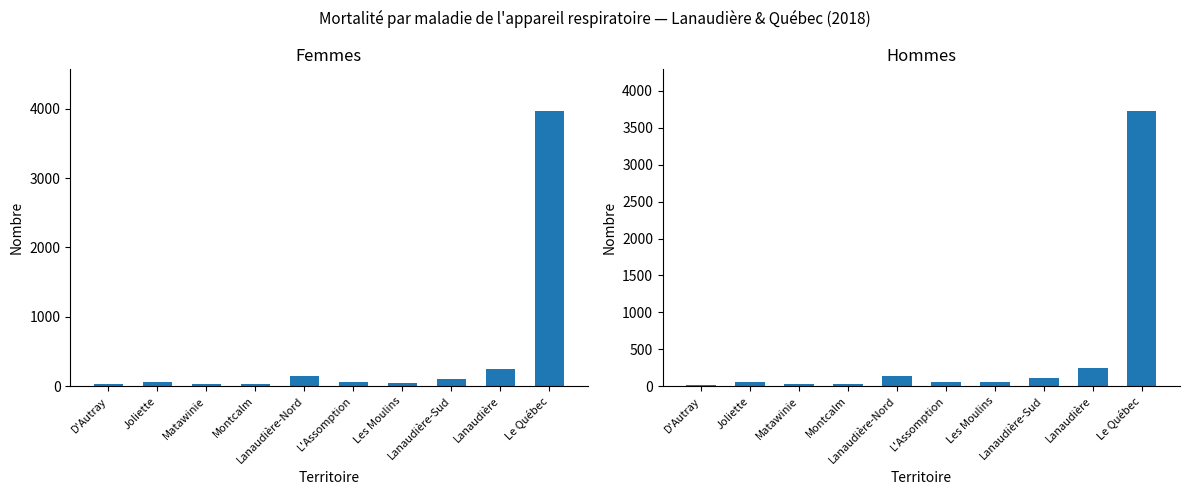

Is the value of Hommes at Lanaudière greater than the value of Femmes at Lanaudière?

No